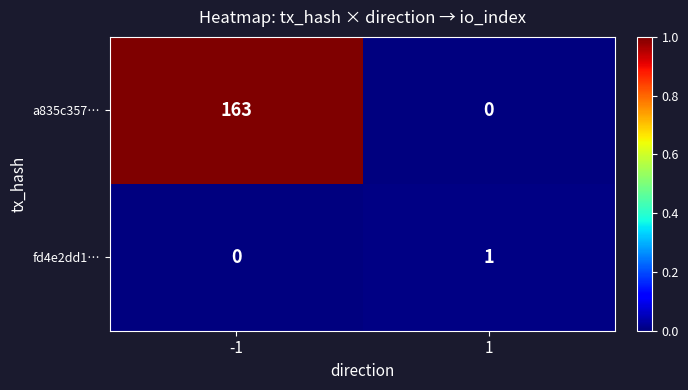

Reading right to left, extract all data points from this chart.

a835c357…: 1=0	-1=163
fd4e2dd1…: 1=1	-1=0